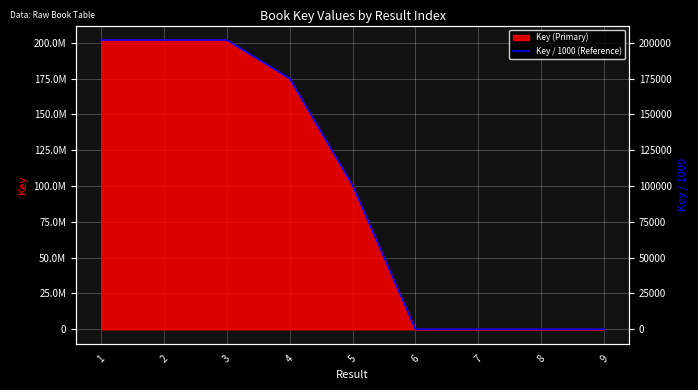

What is the value of the 1st point from the left?

201964.0